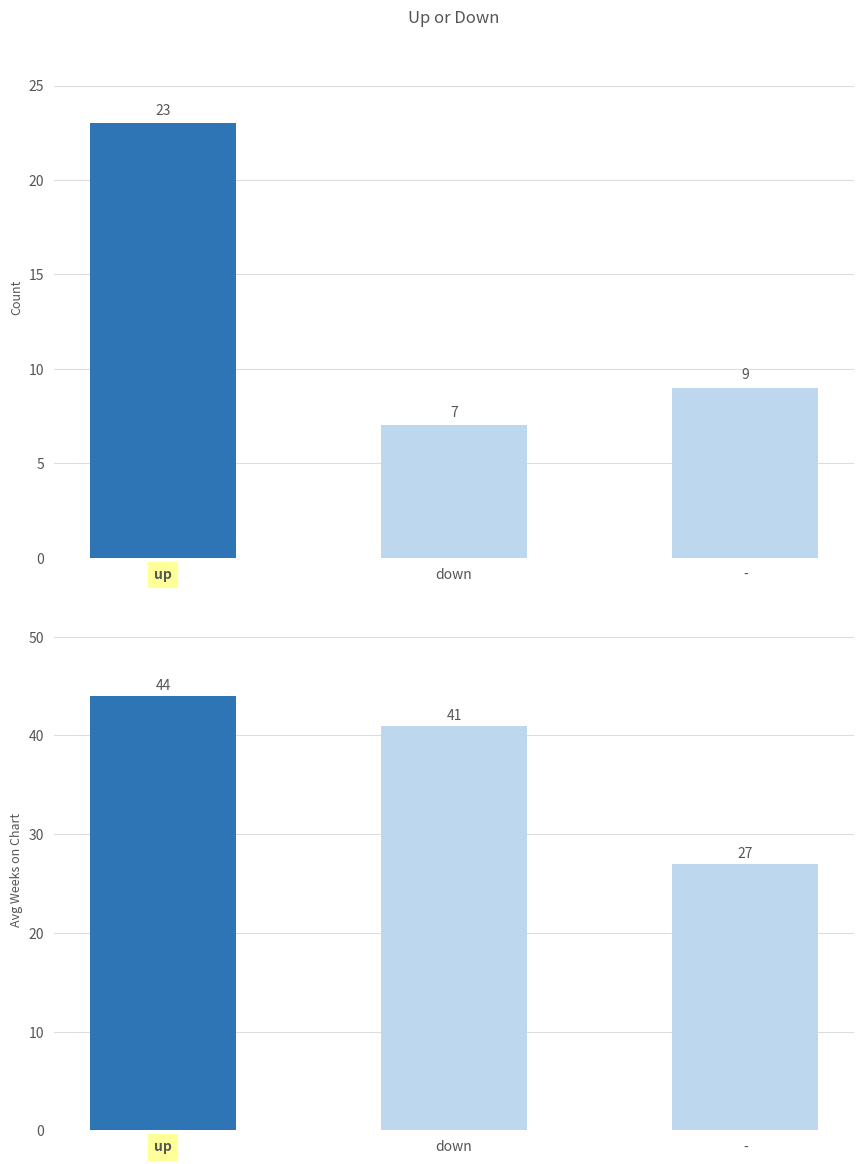

Are the bars grouped side by side (vs. stacked)?

Yes